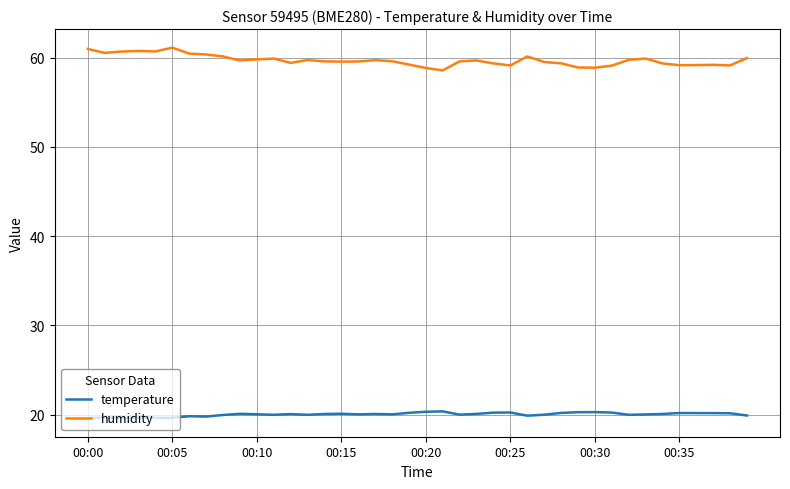

List the series in order of their peak value, lowest first.

temperature, humidity